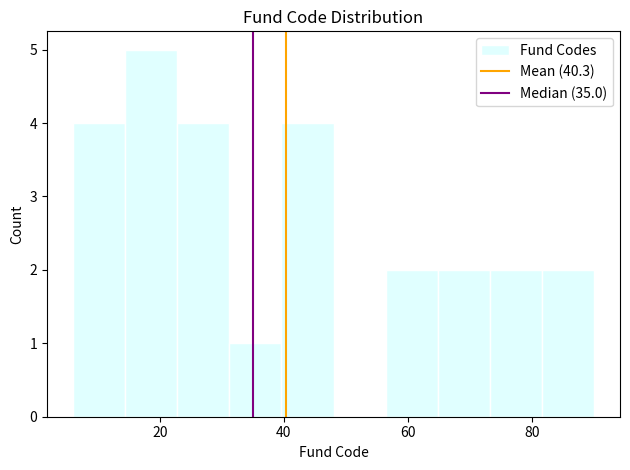

Over which range of the x-axis is the bar tallest?

14.4 to 22.8